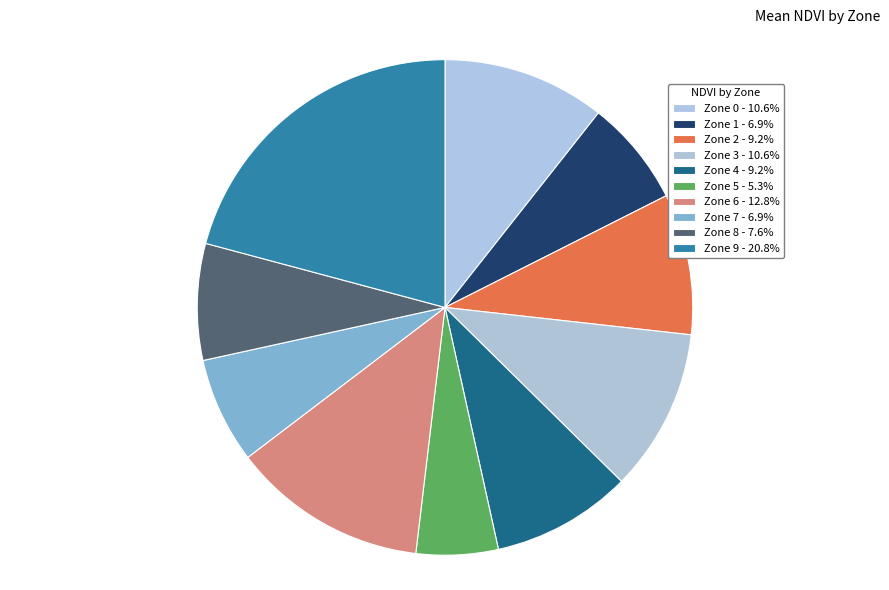

The Zone 6 slice represents 25% of the pie. True or false?

False